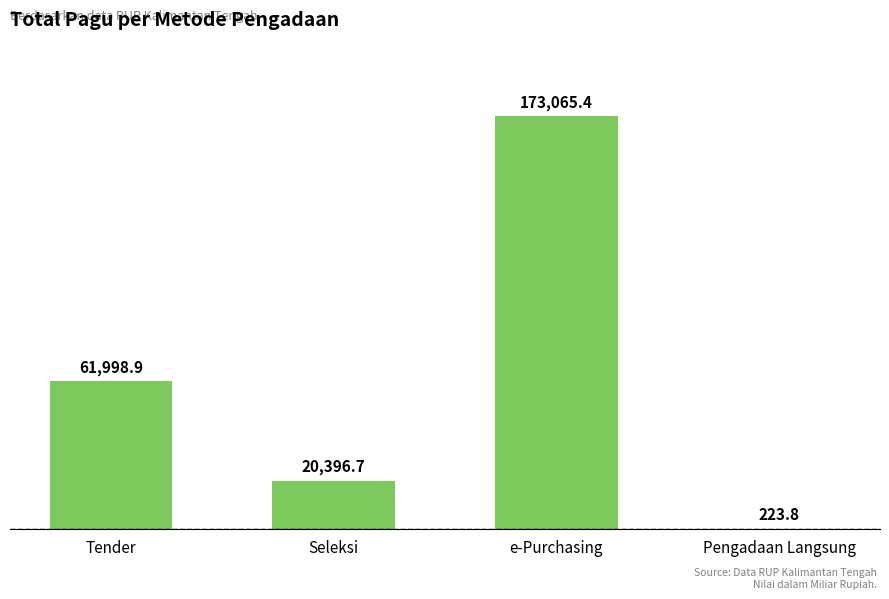

Are the bars grouped side by side (vs. stacked)?

No